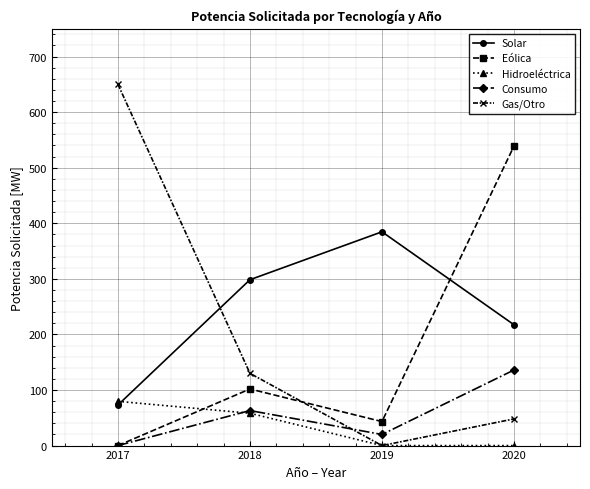

After their last crossing, which series has the higher values: Eólica or Hidroeléctrica?

Eólica